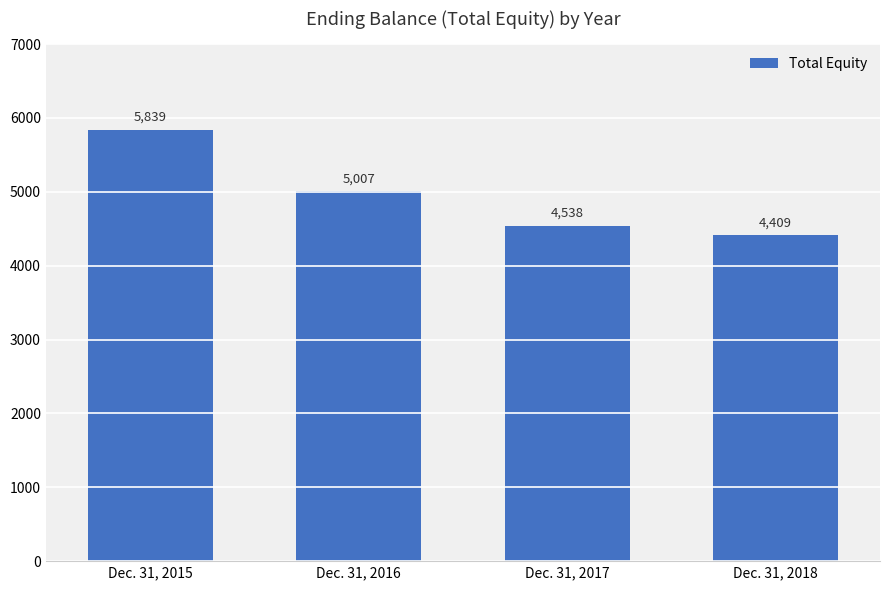

What is the difference between the maximum and minimum values?

1430